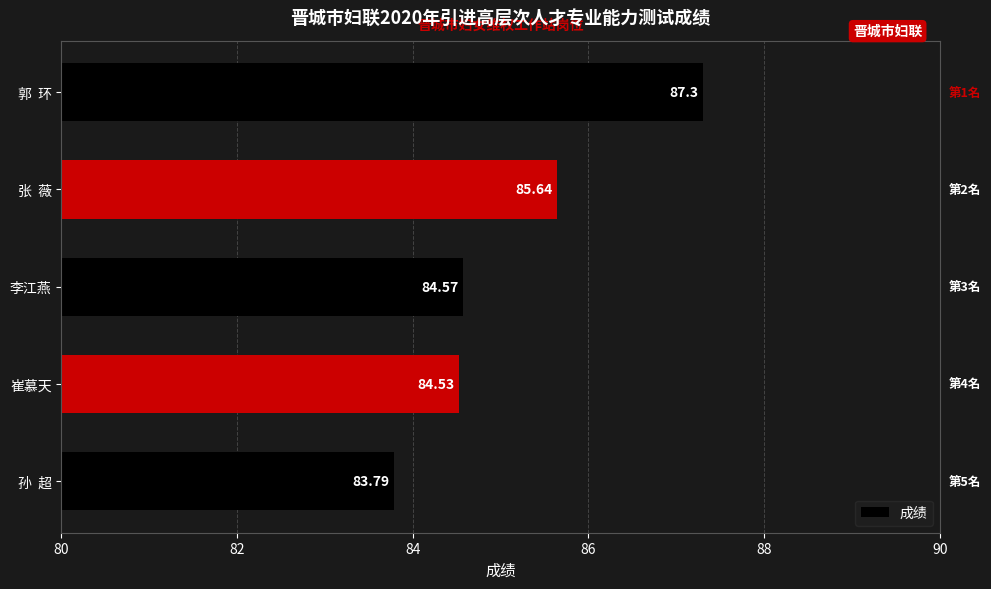

What is the label of the 1st bar from the top?

郭  环